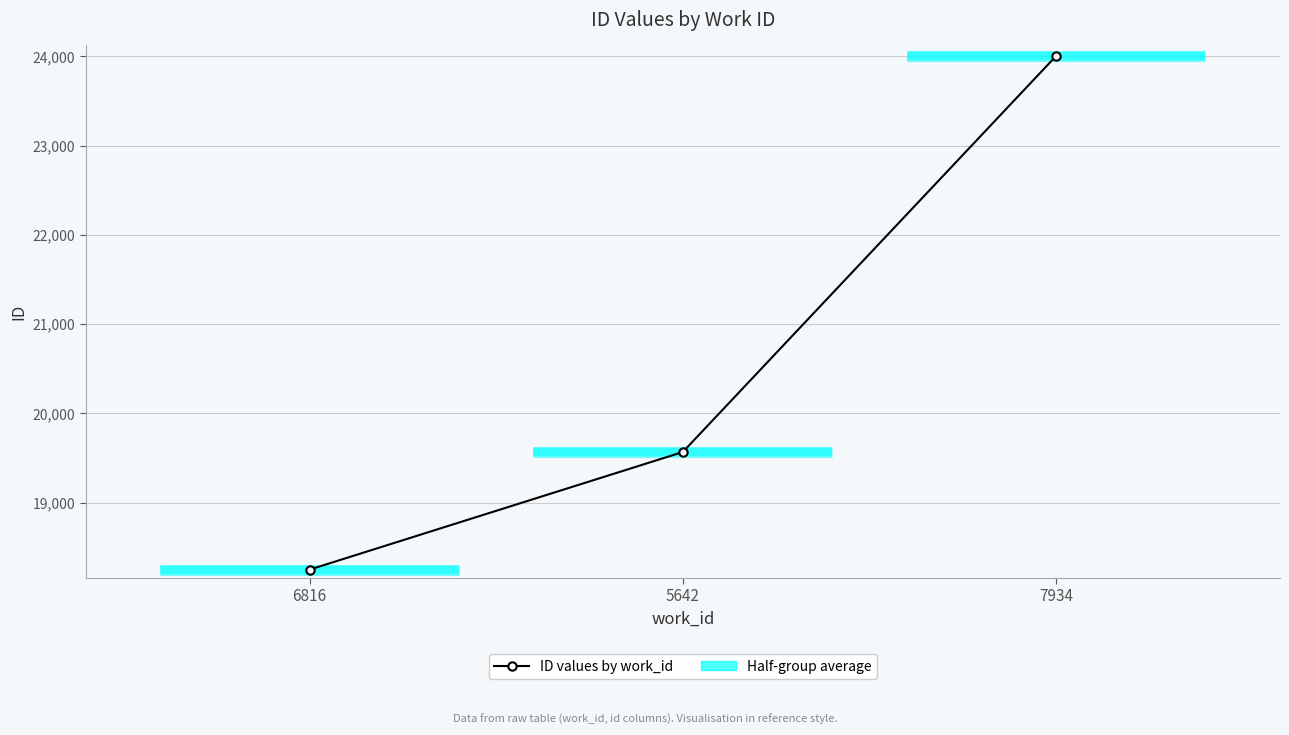

True or false: the data shows 42691 at 7934.

False